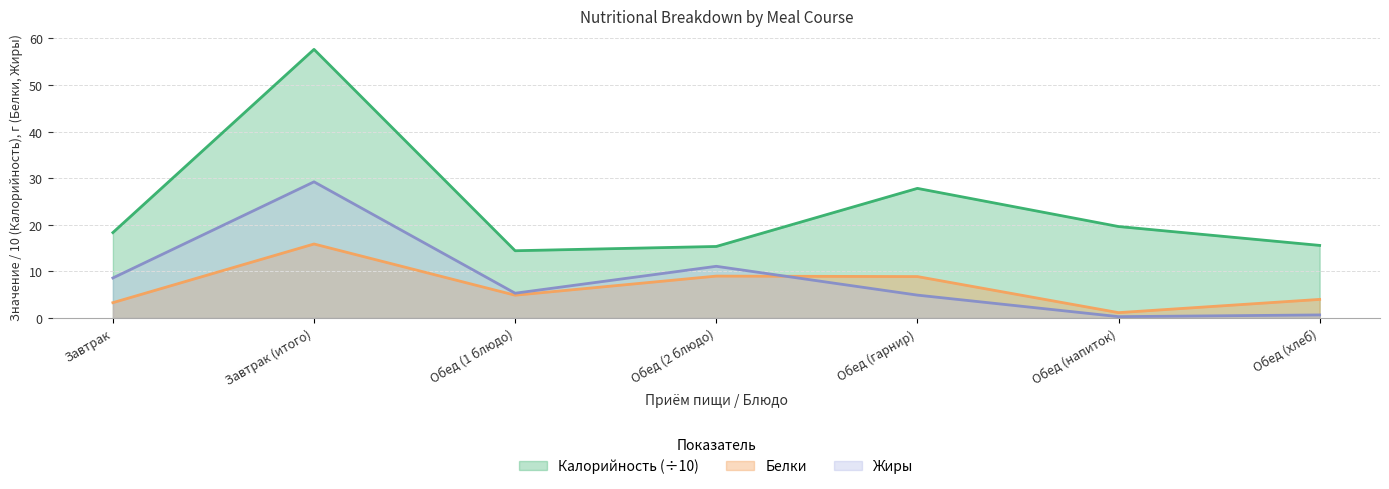

What is the label of the 2nd point from the right?

Обед (напиток)